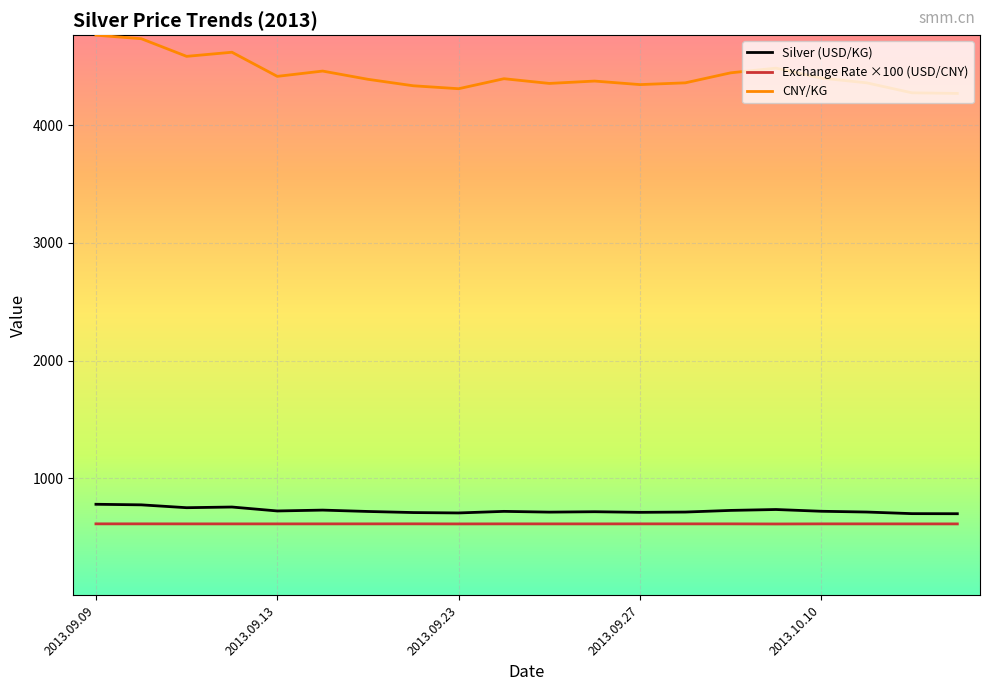

What is the lowest value of the CNY/KG series?

4270.0